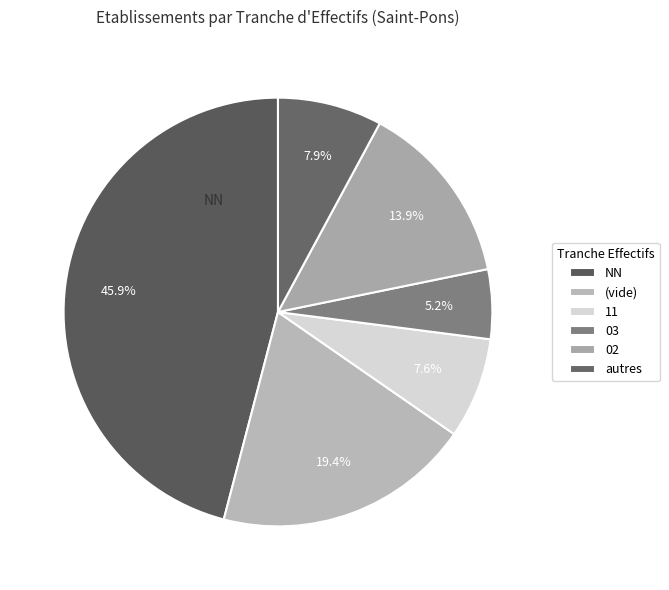

What percentage is the 11 slice, to the nearest percent?

8%